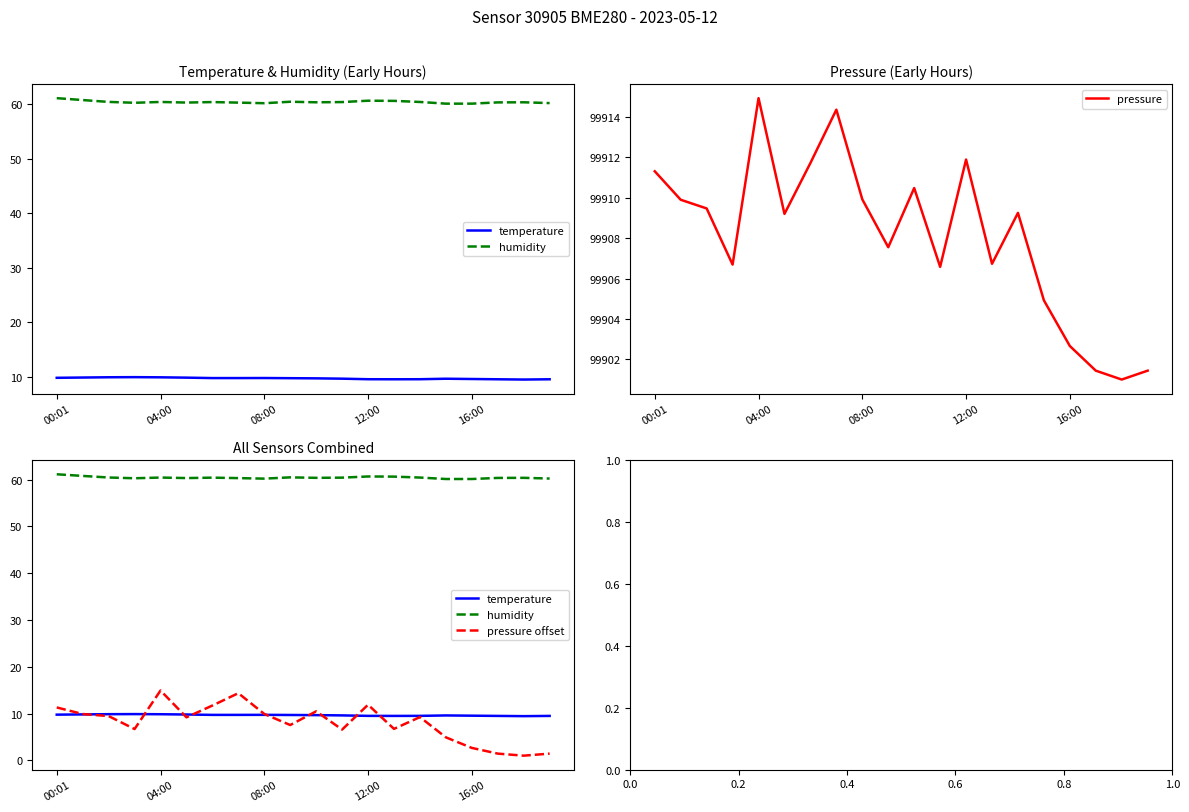

The pressure series shows 46549.6 at 00:01. True or false?

False